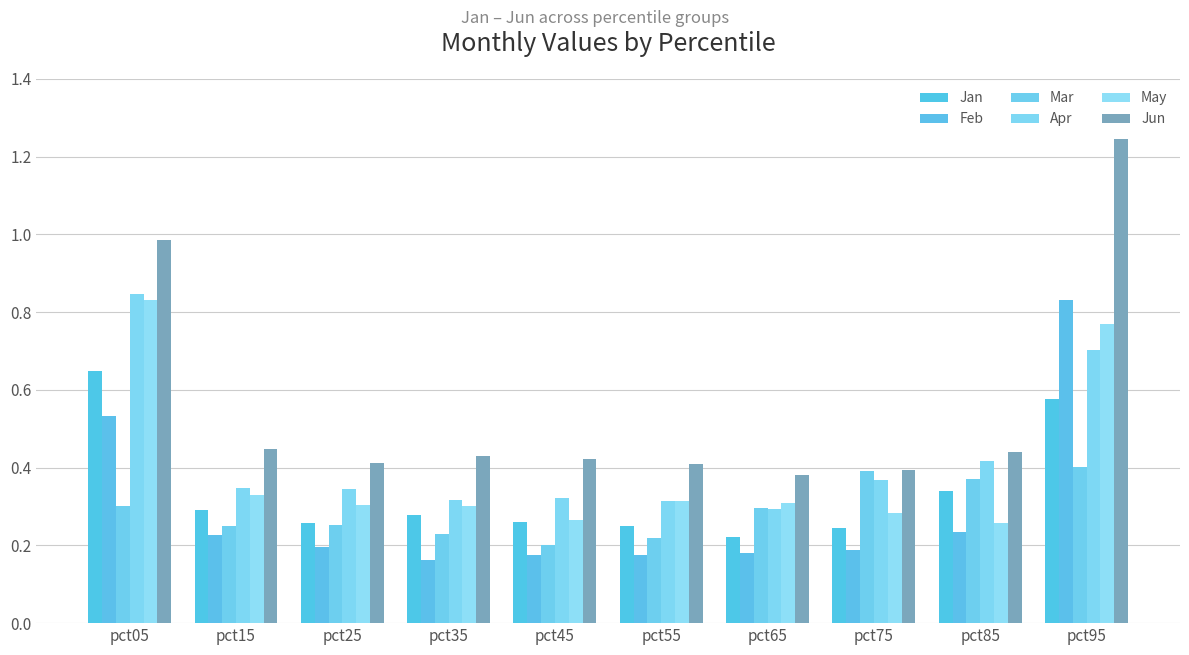

Are the bars grouped side by side (vs. stacked)?

Yes